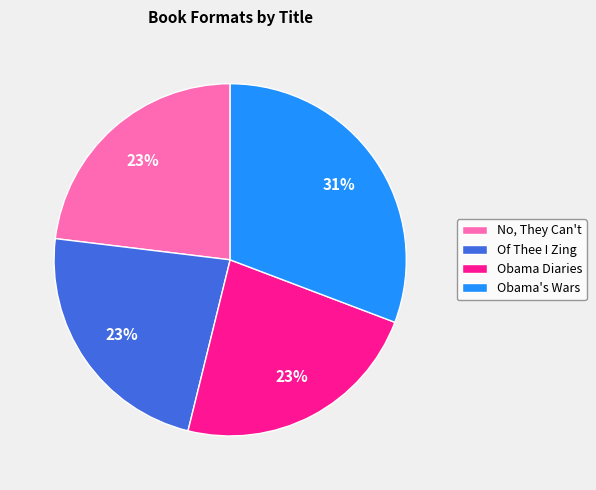

Combined, do Of Thee I Zing and Obama Diaries account for over 50%?

No